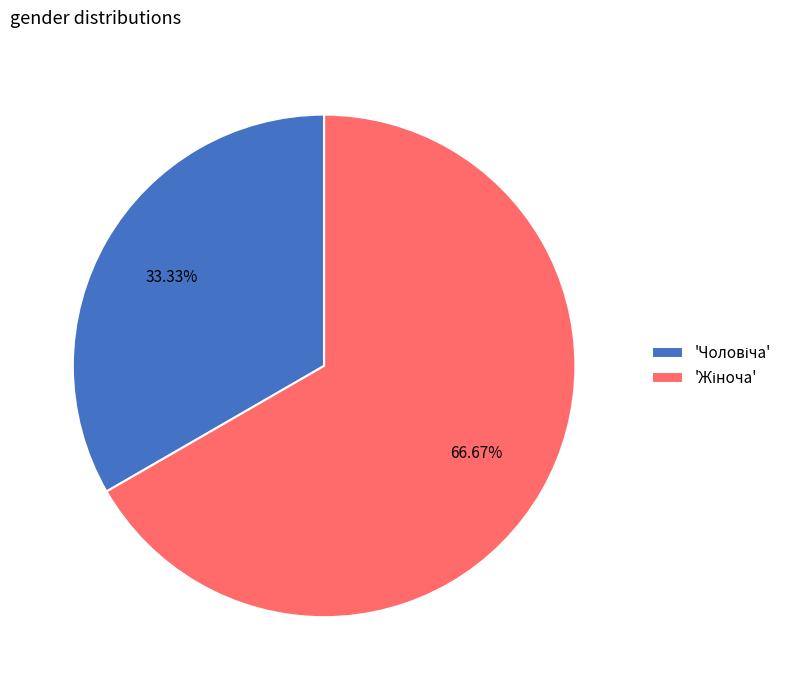

Does any single category account for the majority?

Yes